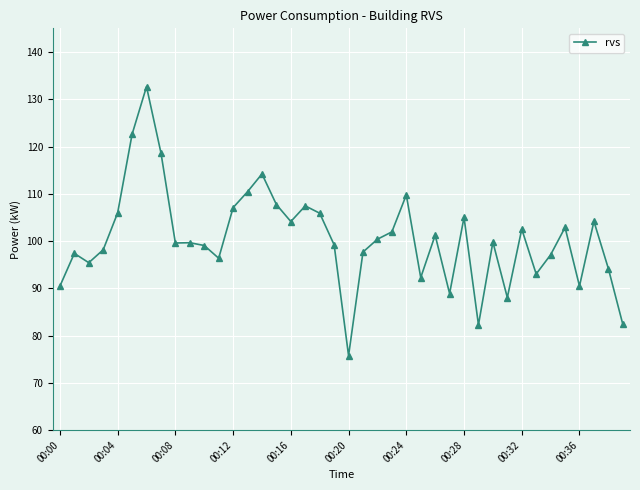

Does the chart have visible grid lines?

Yes